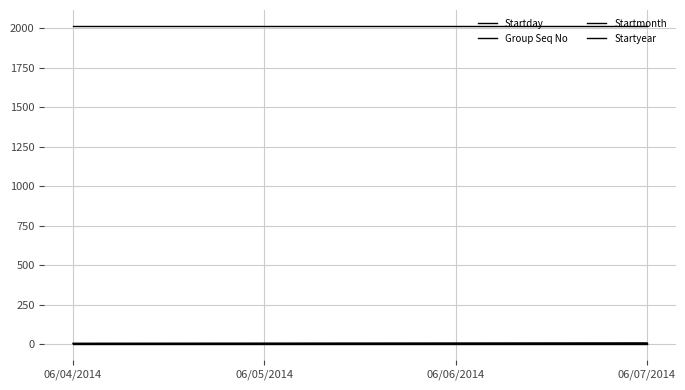

Does the chart have visible grid lines?

Yes